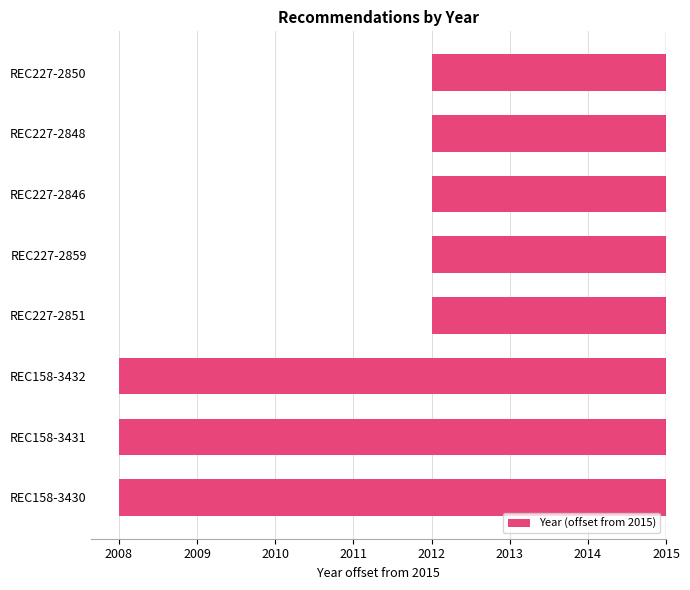

Does the chart contain any negative values?

Yes